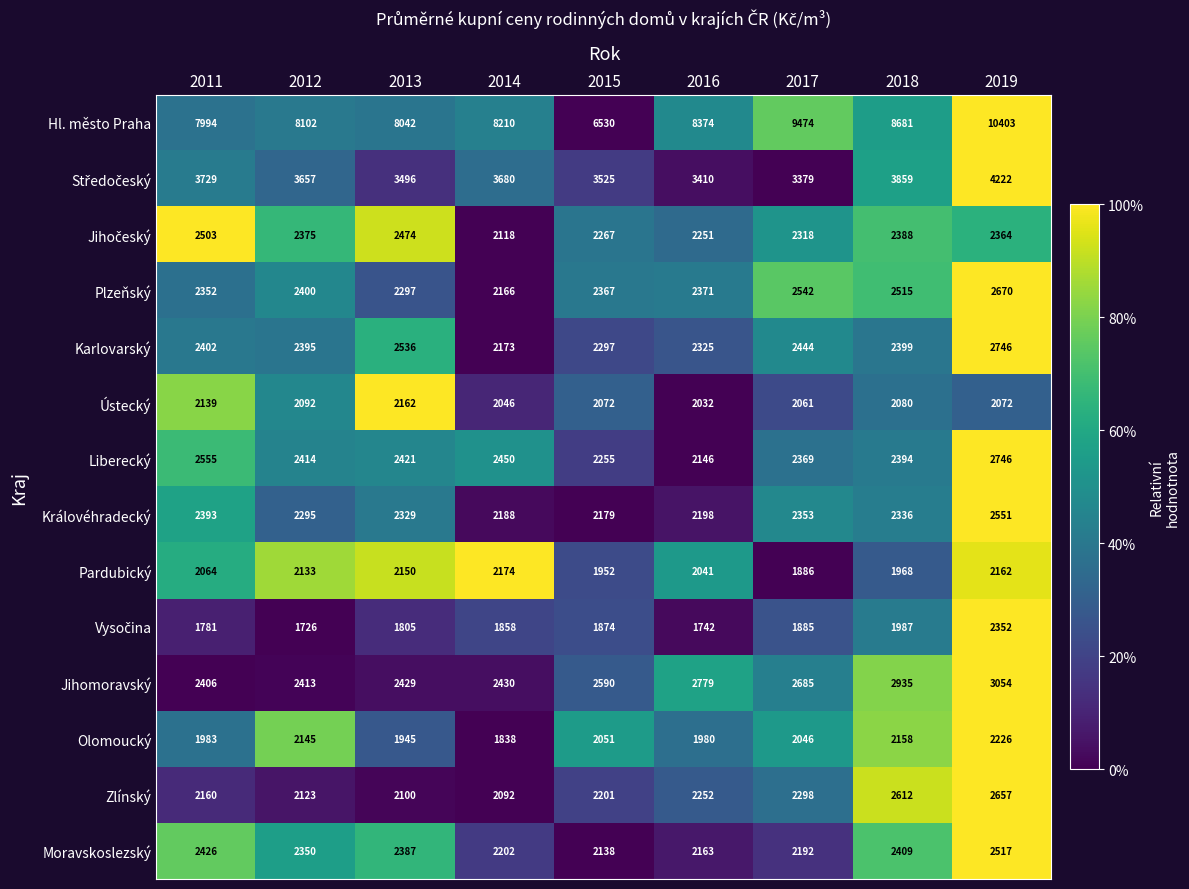

What is the maximum value shown in the chart?

10403